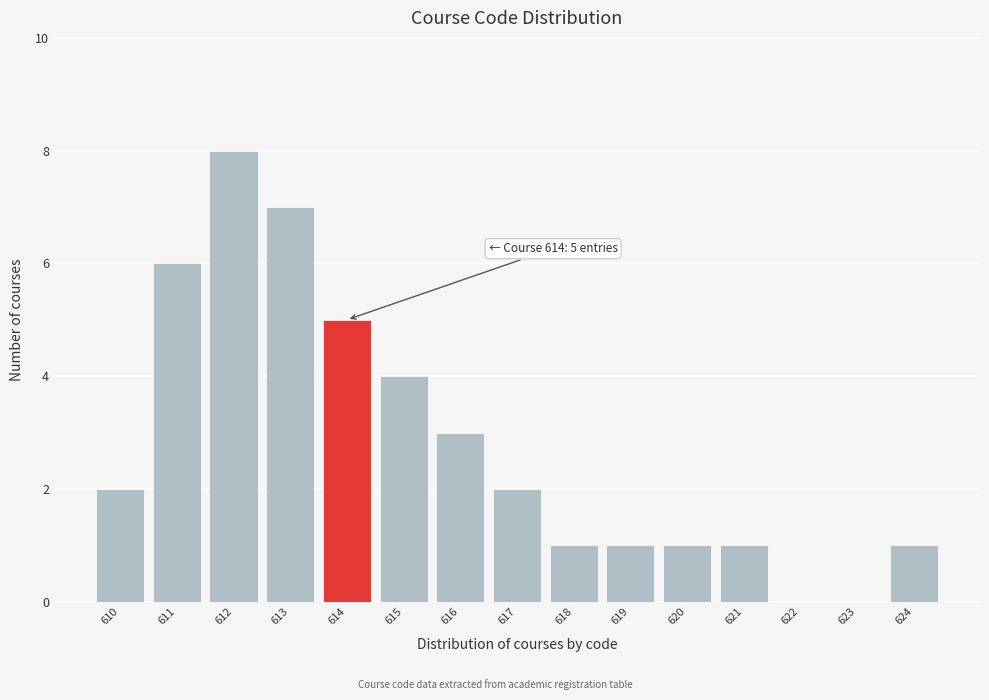

Reading left to right, extract all data points from this chart.

610=2	611=6	612=8	613=7	614=5	615=4	616=3	617=2	618=1	619=1	620=1	621=1	622=0	623=0	624=1